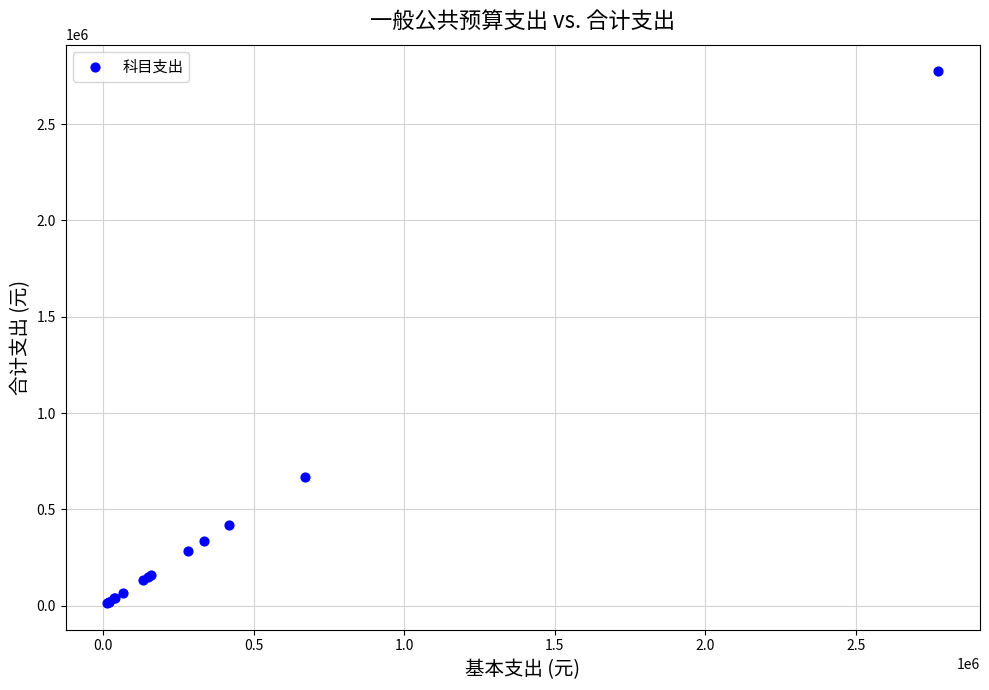

What Y value in the scatter plot is closest to 1393974?

670545.7